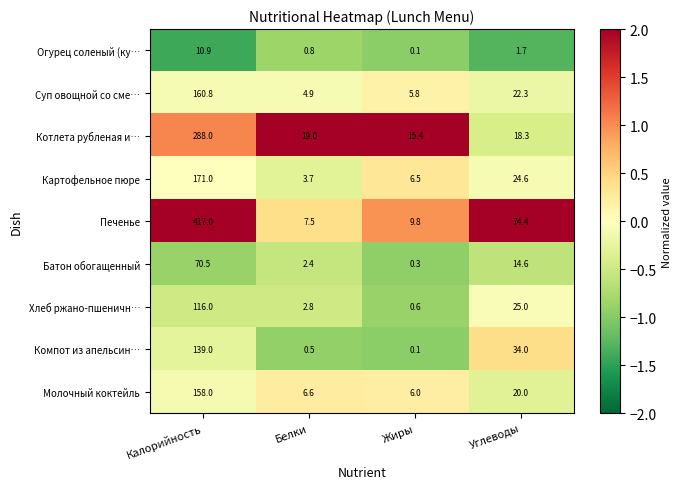

How many values in the Огурец соленый (ку… series exceed 1?

2